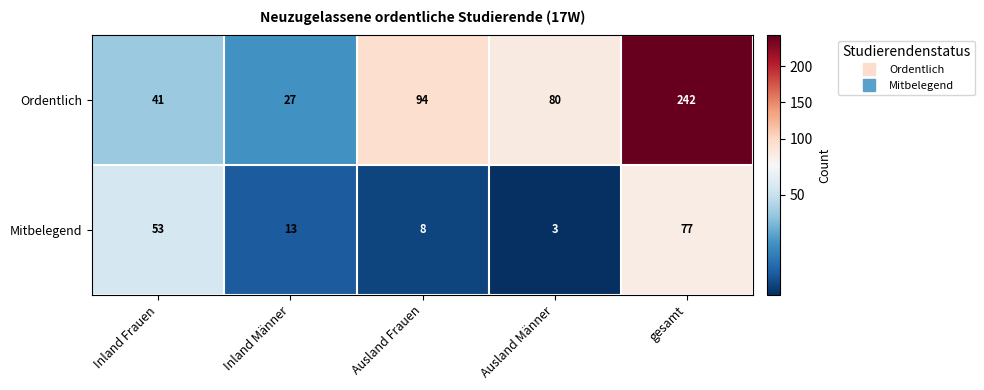

How many distinct data groups are displayed?

2